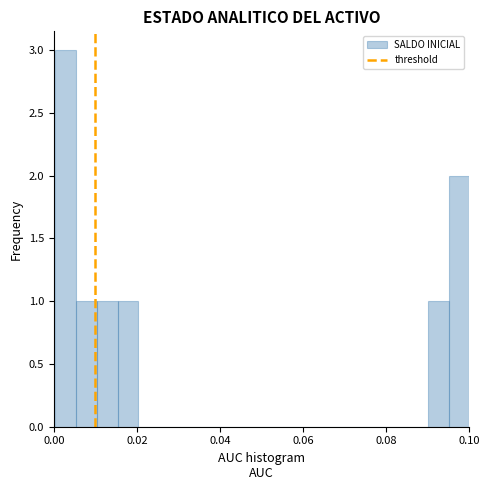

Around what value on the x-axis is the tallest bar? Give the approximate position of its centre, as read against the axis.

0.002